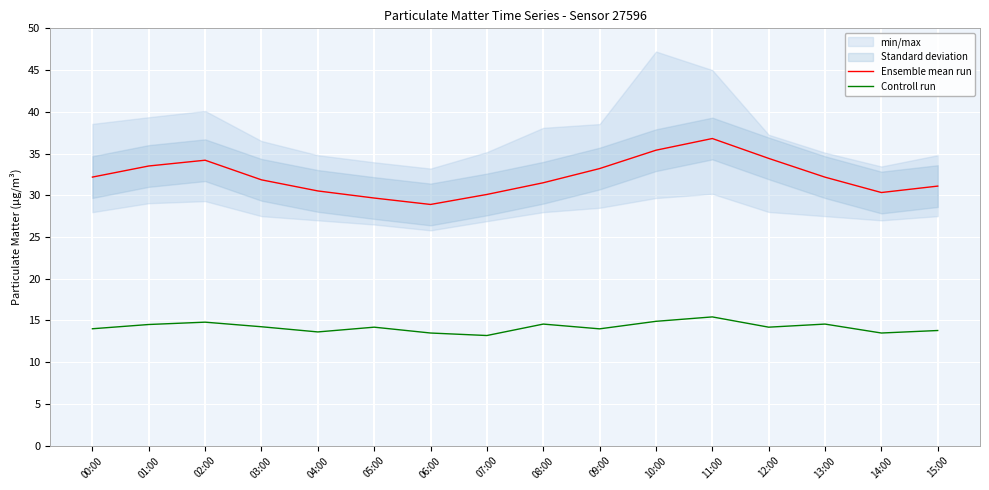

Is this an area chart (filled region under the line)?

No